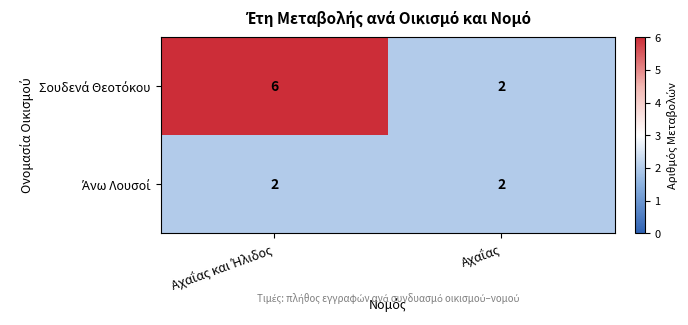

Count the number of data series in this chart.

2